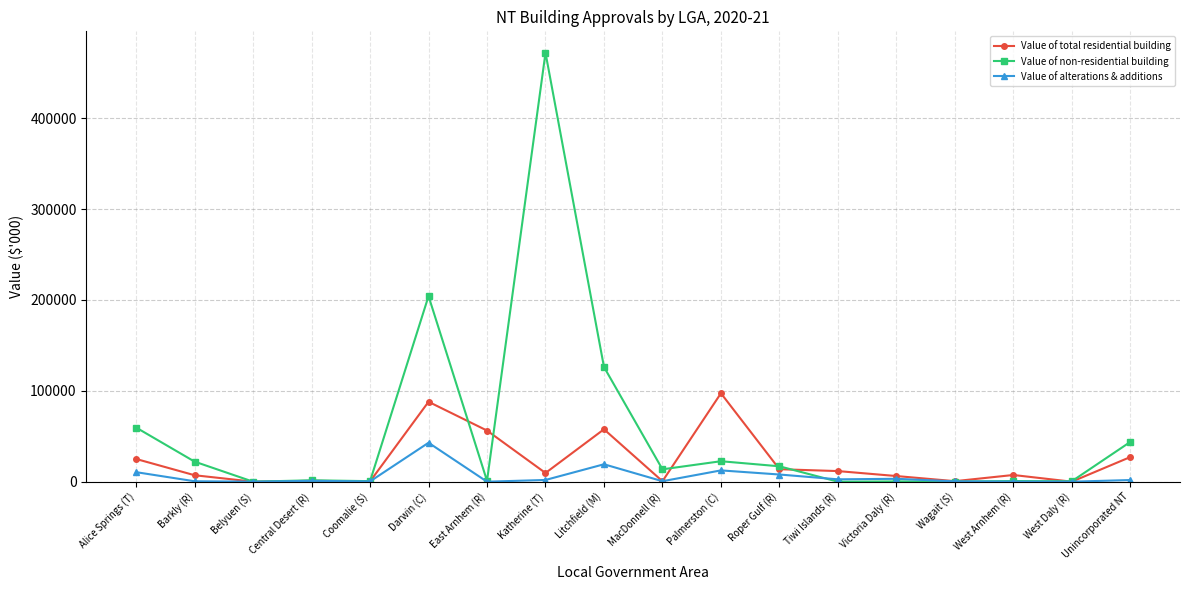

The value of Value of alterations & additions at Darwin (C) is 68773.8. True or false?

False